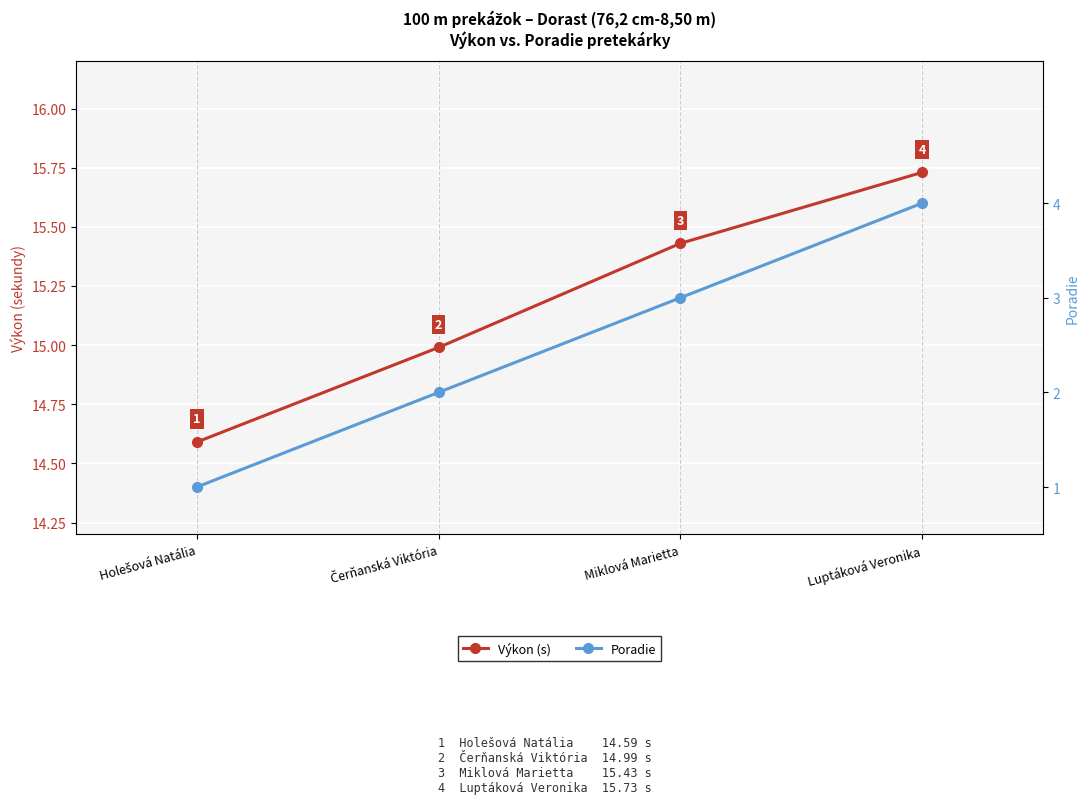

True or false: Poradie and Výkon (s) cross at least once.

False